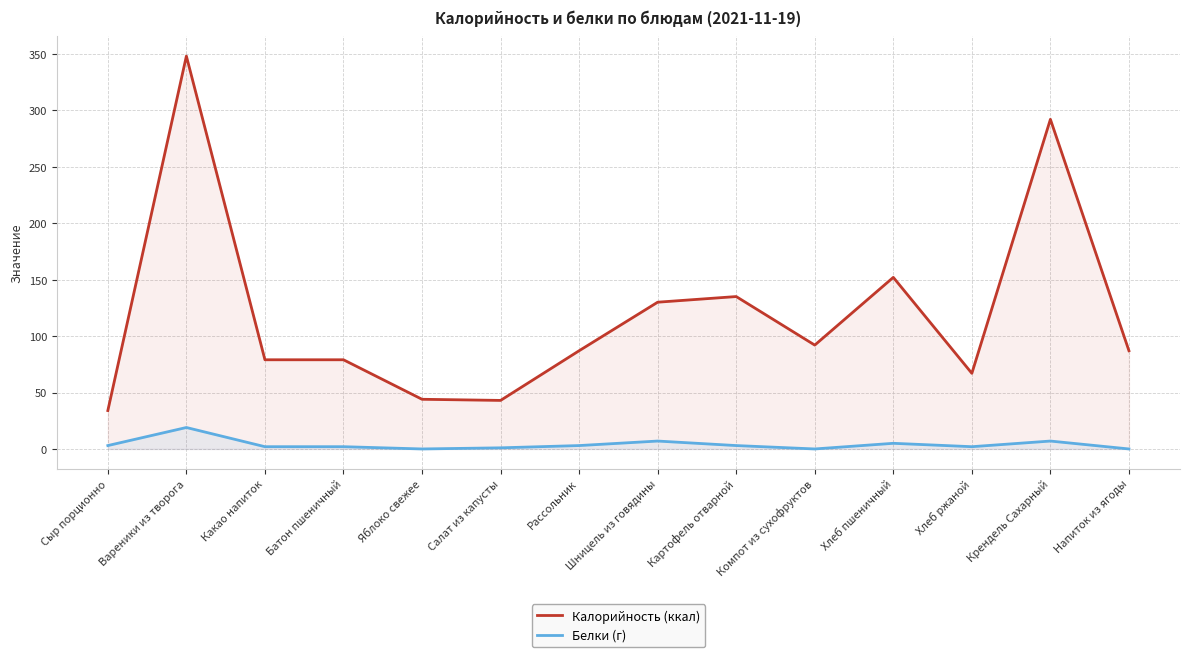

Where is Калорийность (ккал) nearest to the value 191?

Хлеб пшеничный